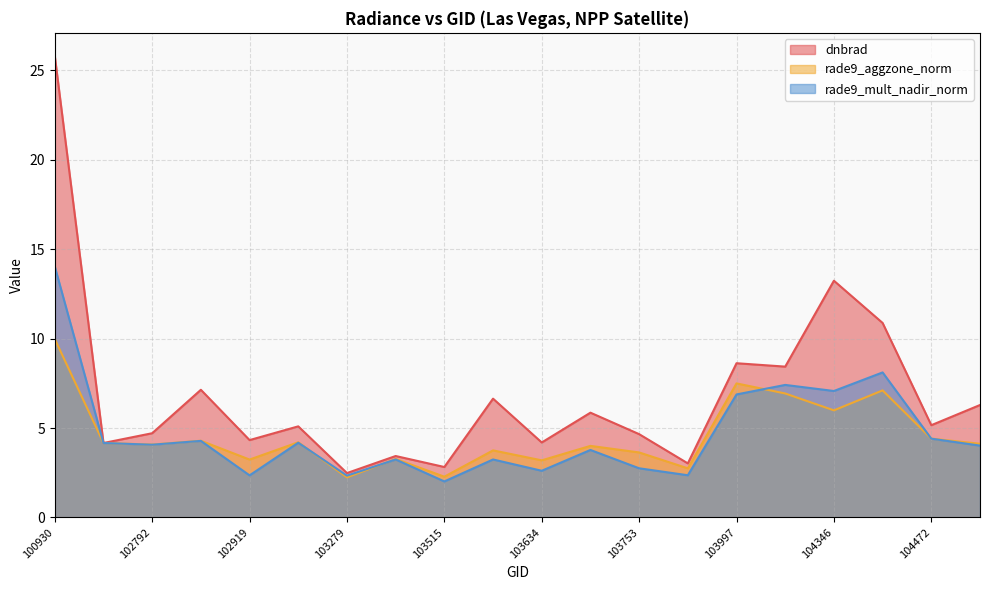

How many categories are shown in the chart?

20